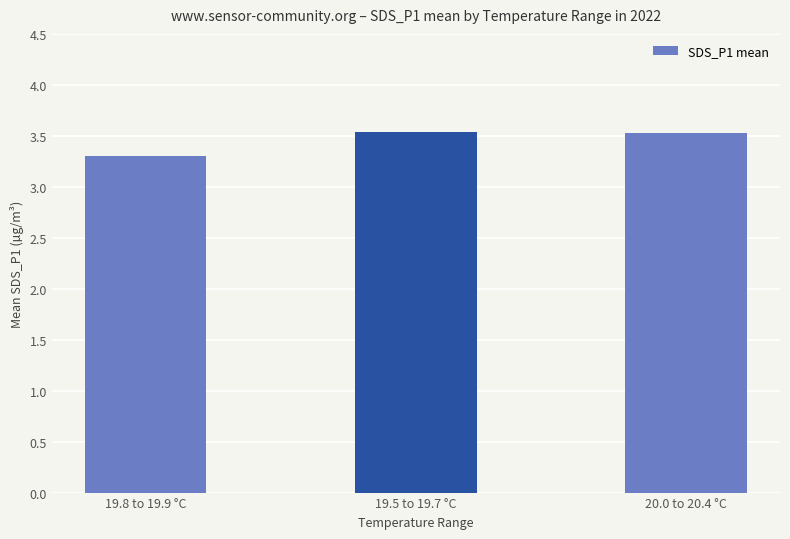

Count the number of data series in this chart.

1